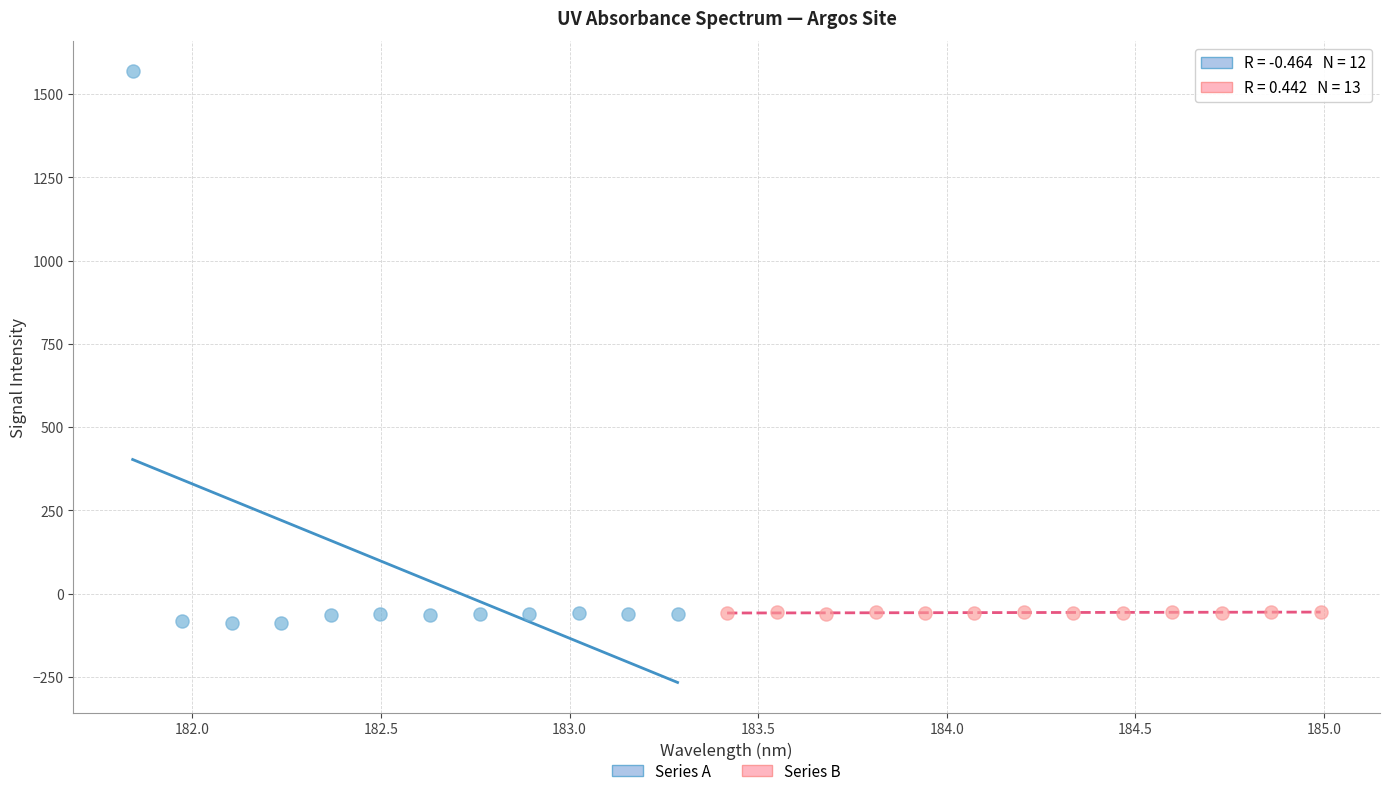

Which series has the largest Y range (max minus min)?

Series A